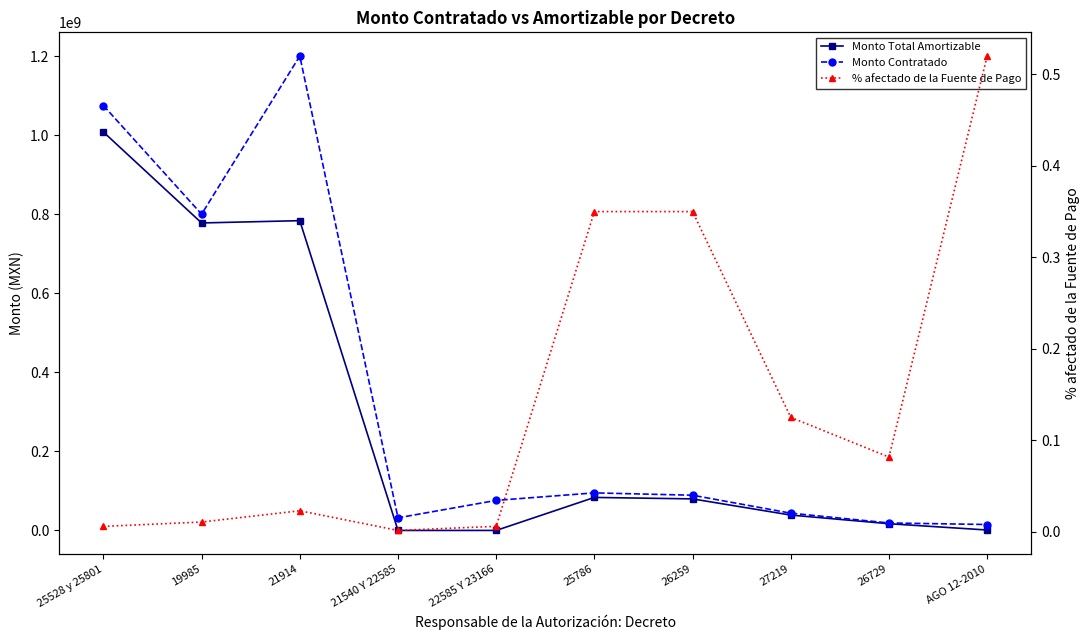

Is it true that Monto Total Amortizable equals 126031576.4 at 25786?

False